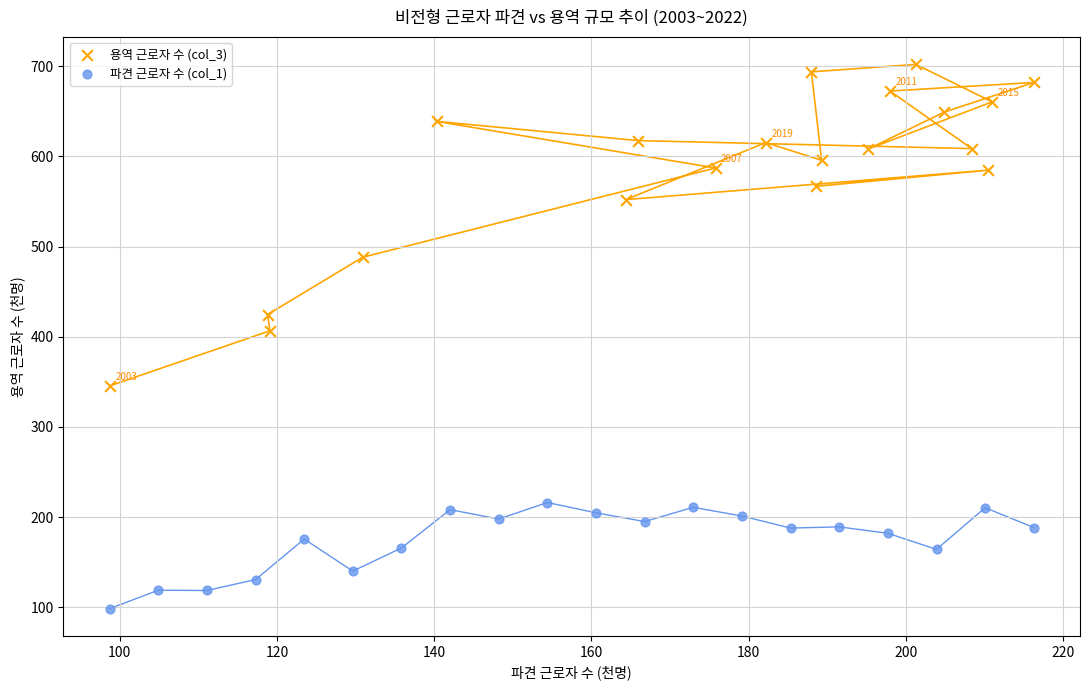

Which series has the largest Y range (max minus min)?

용역 근로자 수 (col_3)